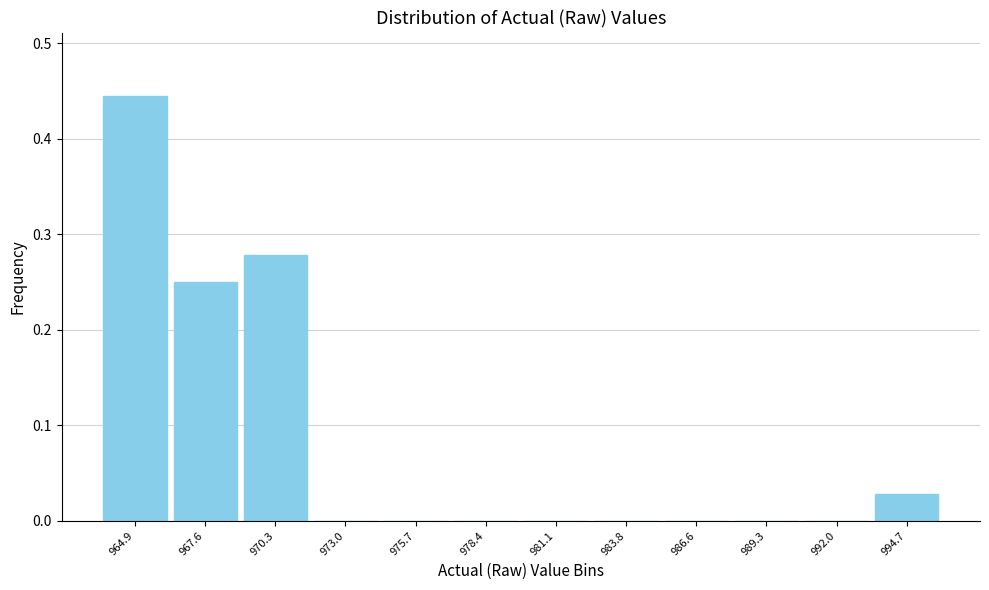

Reading left to right, transcribe this chart: for each bar, give the range it covers on the x-axis and its height. Neither the bar edges nor the heights are printed on the chart, so give them approximately, as read against the axes.

963.5 to 966.0: 0.44
966.0 to 969.0: 0.25
969.0 to 971.5: 0.28
971.5 to 974.5: 0
974.5 to 977.0: 0
977.0 to 980.0: 0
980.0 to 982.5: 0
982.5 to 985.0: 0
985.0 to 988.0: 0
988.0 to 990.5: 0
990.5 to 993.5: 0
993.5 to 996.0: 0.03